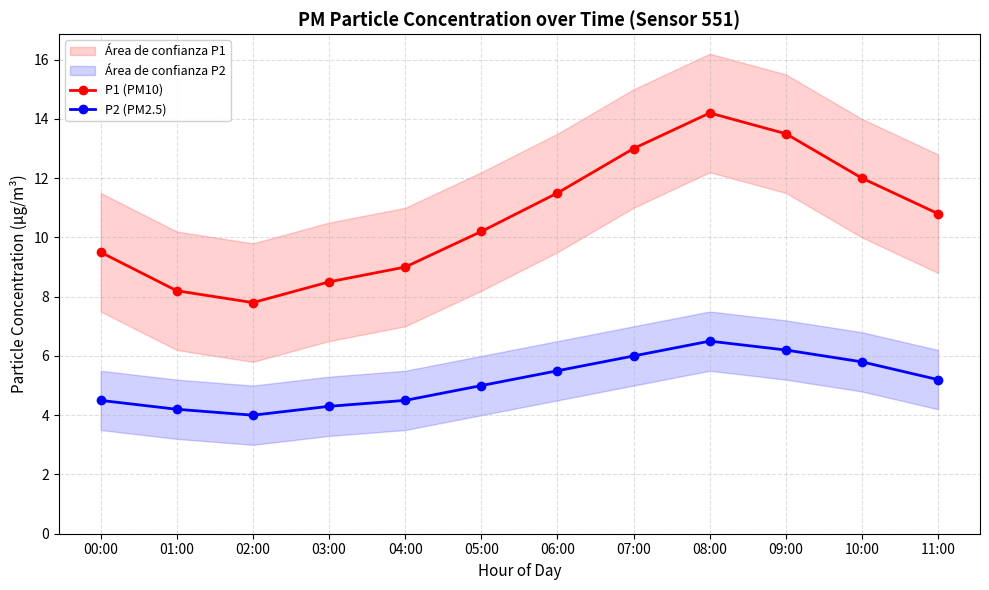

How many interior local valleys does the P1 (PM10) series have?

1